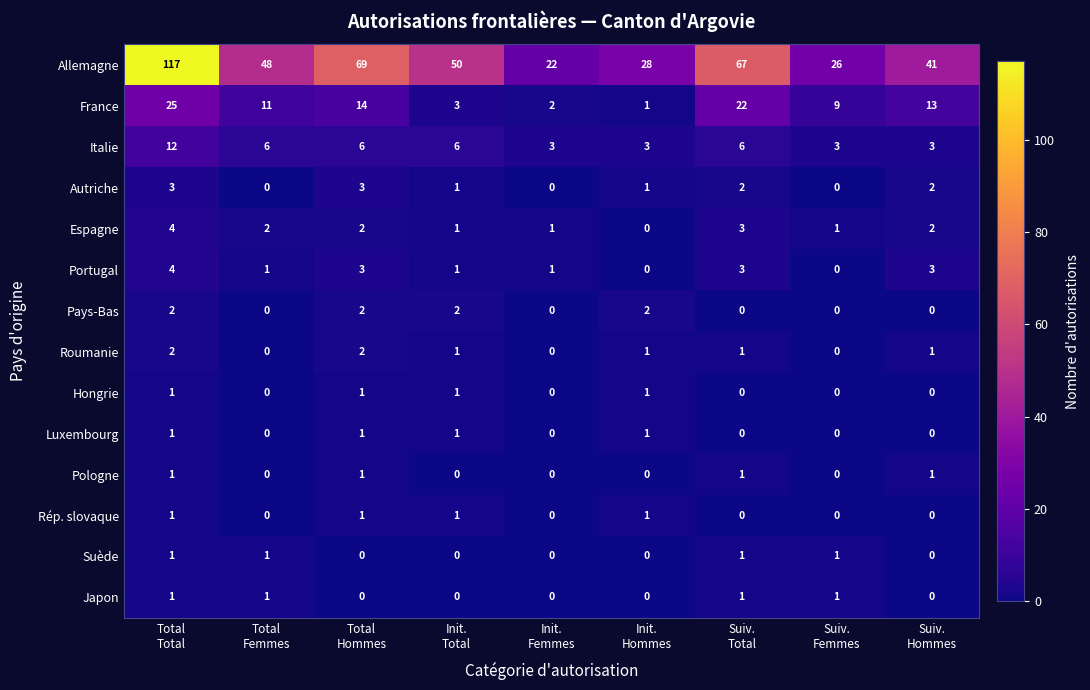

How many values in the Italie series are below 6?

4